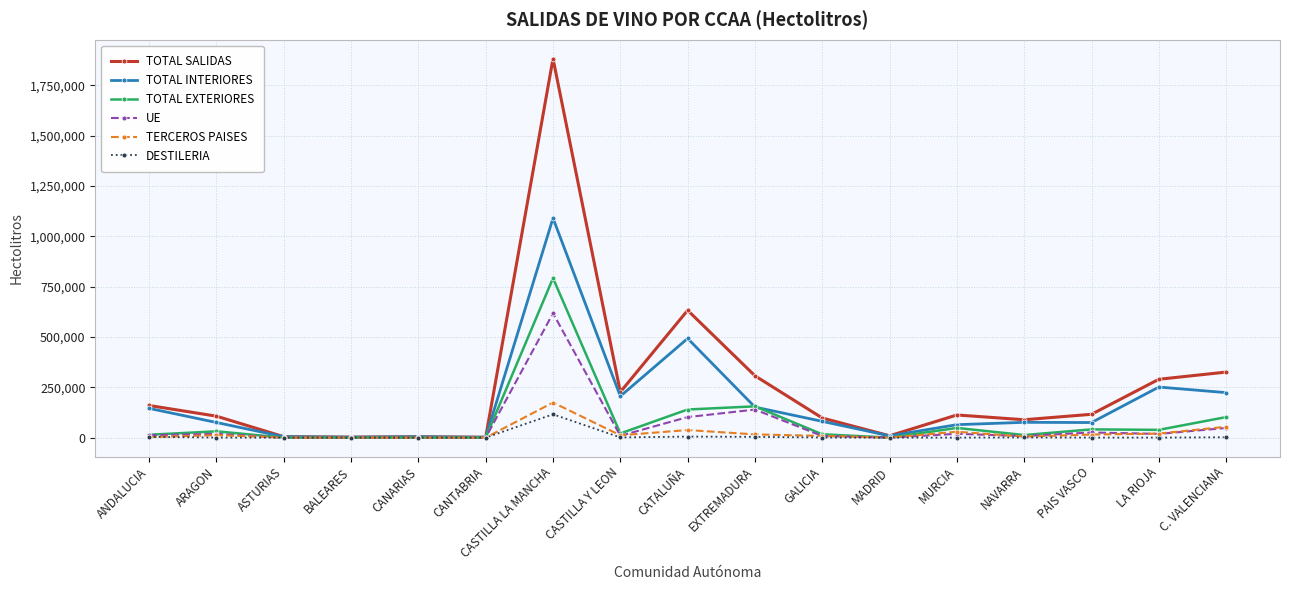

What position from the left is EXTREMADURA?

10